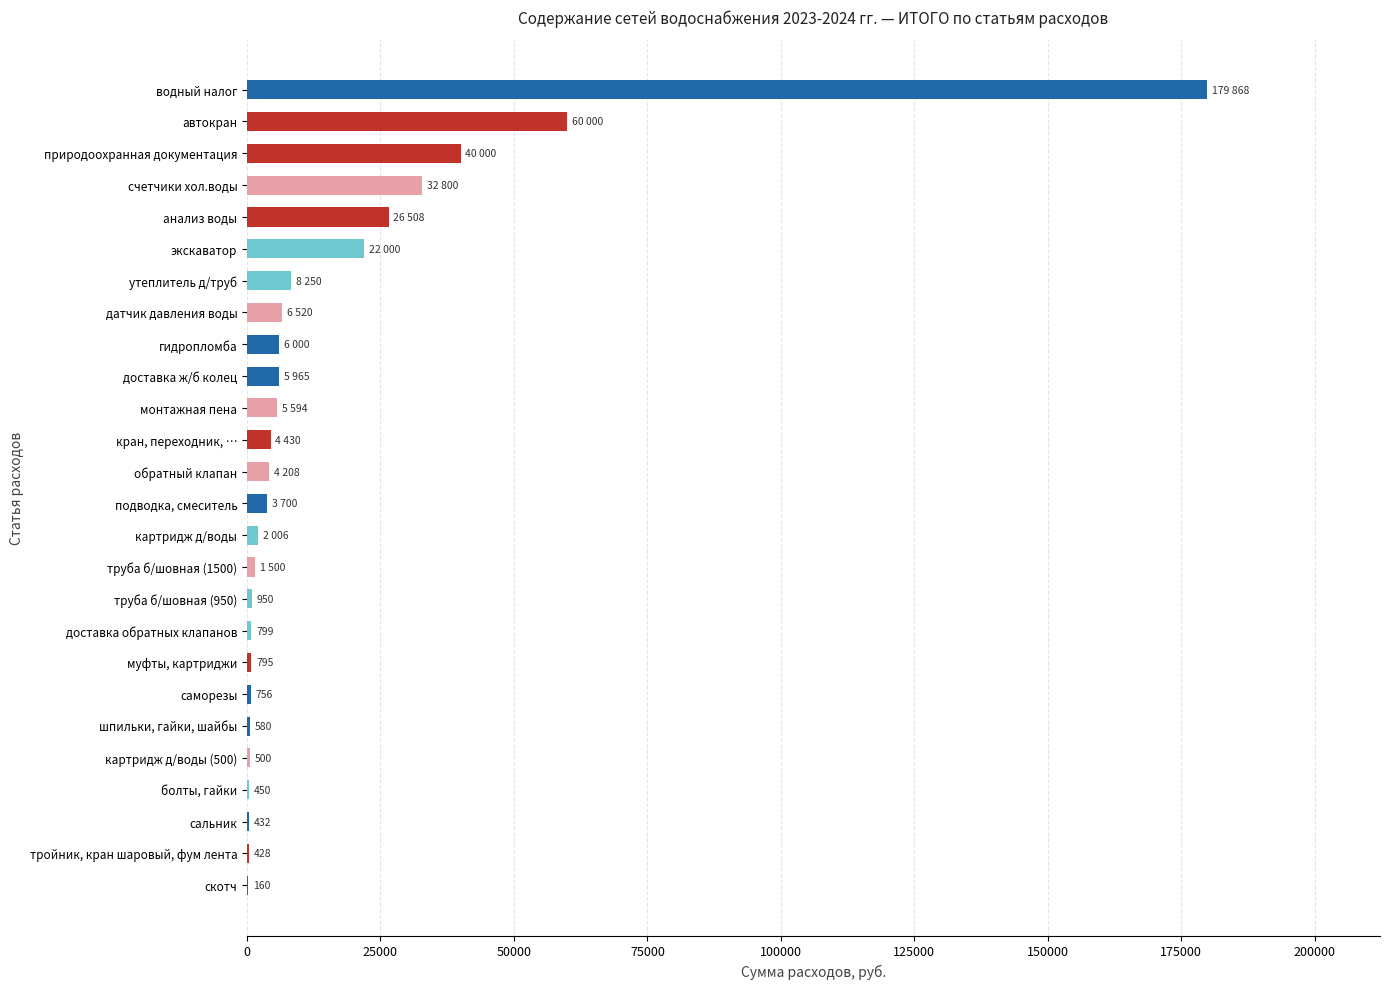

What is the sum of all values?

415199